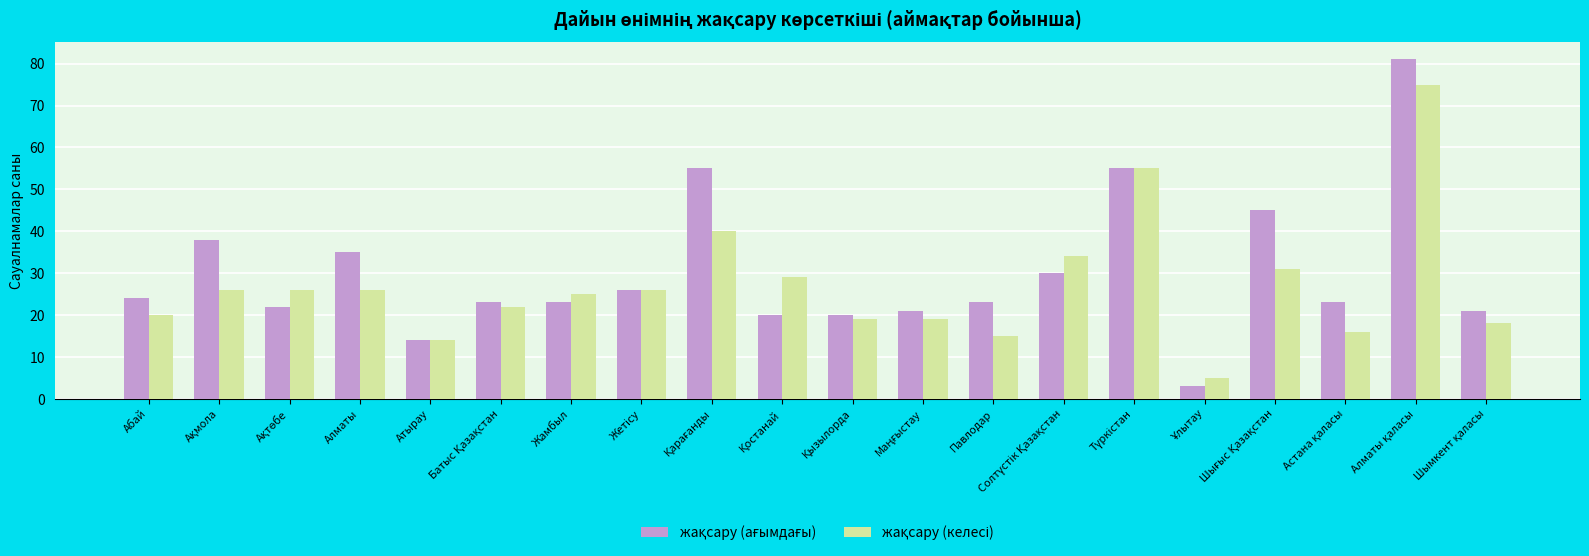

What is the spread (max minus min) of values at Павлодар?

8